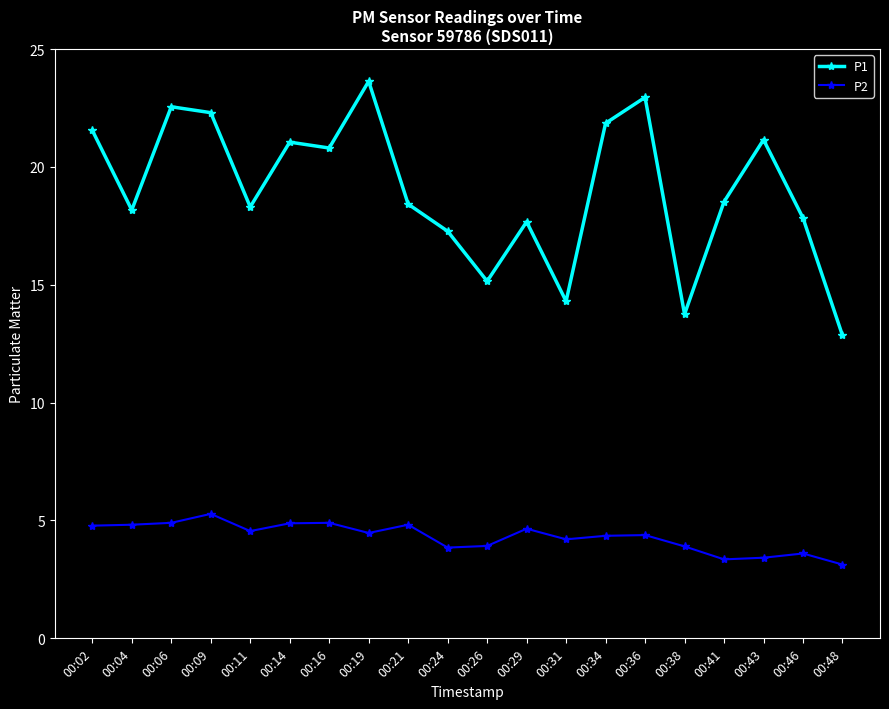

The value of P2 at 00:11 is 4.5. True or false?

True